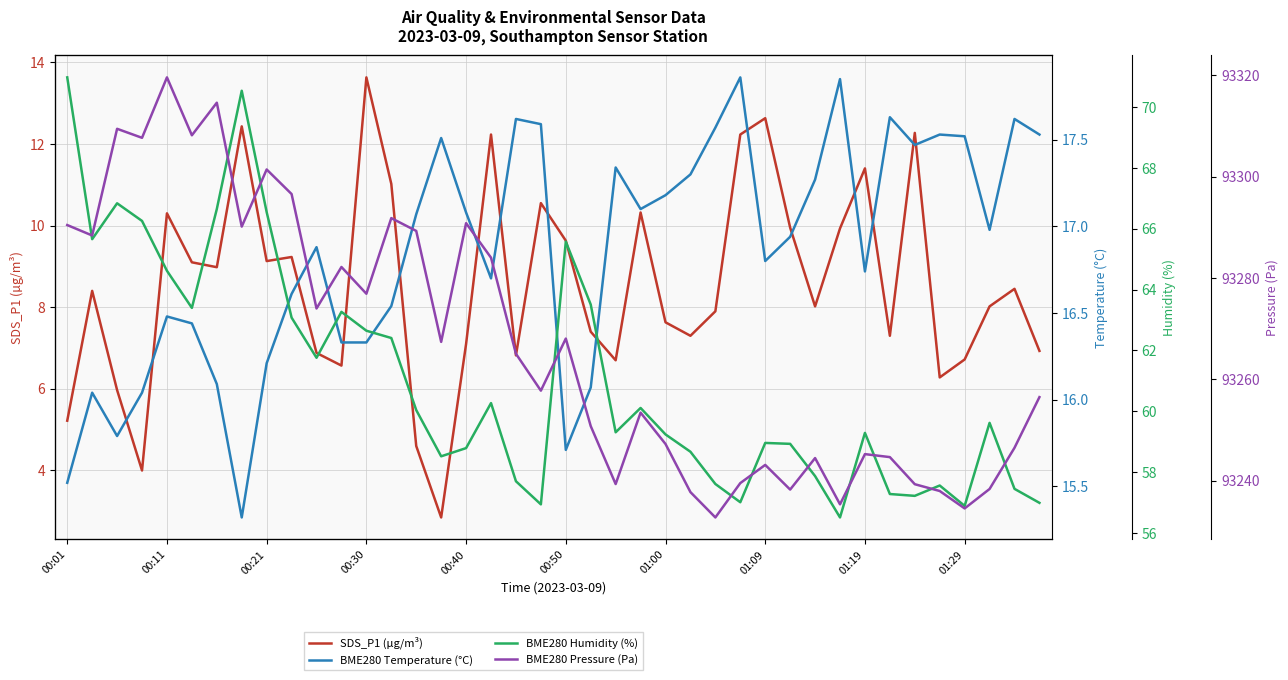

What is the highest value of the SDS_P1 (µg/m³) series?

13.6